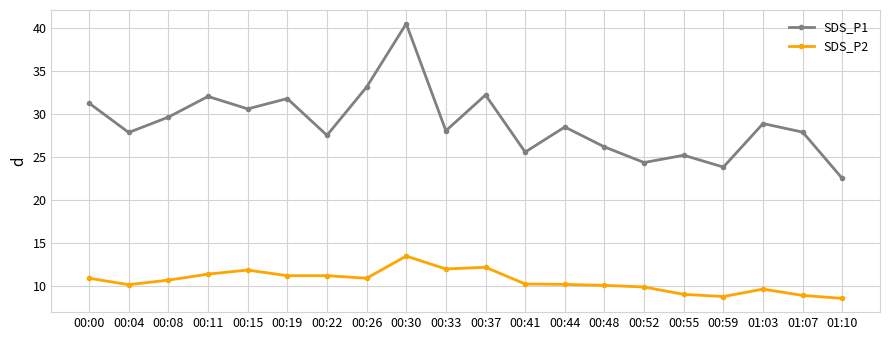

Which series has the widest spread of values?

SDS_P1